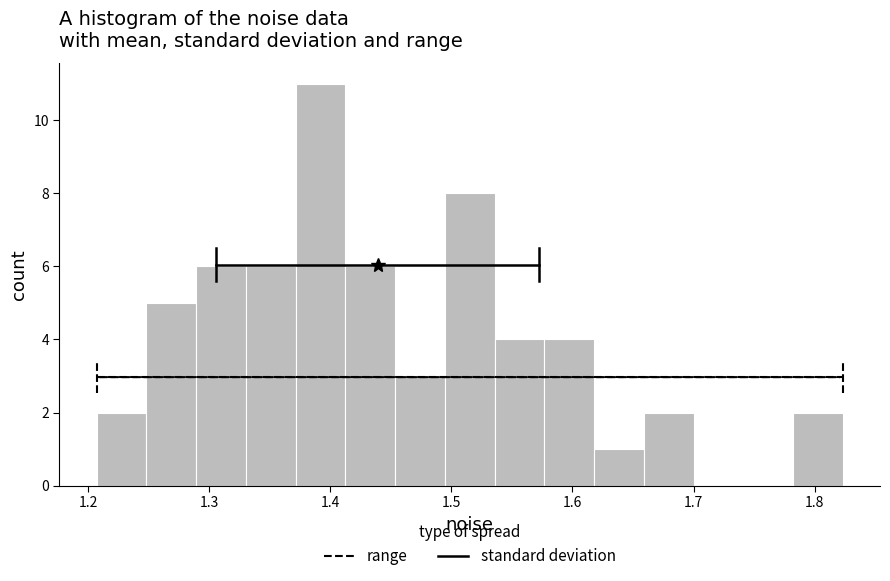

Reading left to right, transcribe this chart: for each bar, give the range it covers on the x-axis and its height. Neither the bar edges nor the heights are printed on the chart, so give them approximately, as read against the axes.

1.21 to 1.25: 2
1.25 to 1.29: 5
1.29 to 1.33: 6
1.33 to 1.37: 6
1.37 to 1.41: 11
1.41 to 1.45: 6
1.45 to 1.49: 3
1.49 to 1.54: 8
1.54 to 1.58: 4
1.58 to 1.62: 4
1.62 to 1.66: 1
1.66 to 1.70: 2
1.70 to 1.74: 0
1.74 to 1.78: 0
1.78 to 1.82: 2